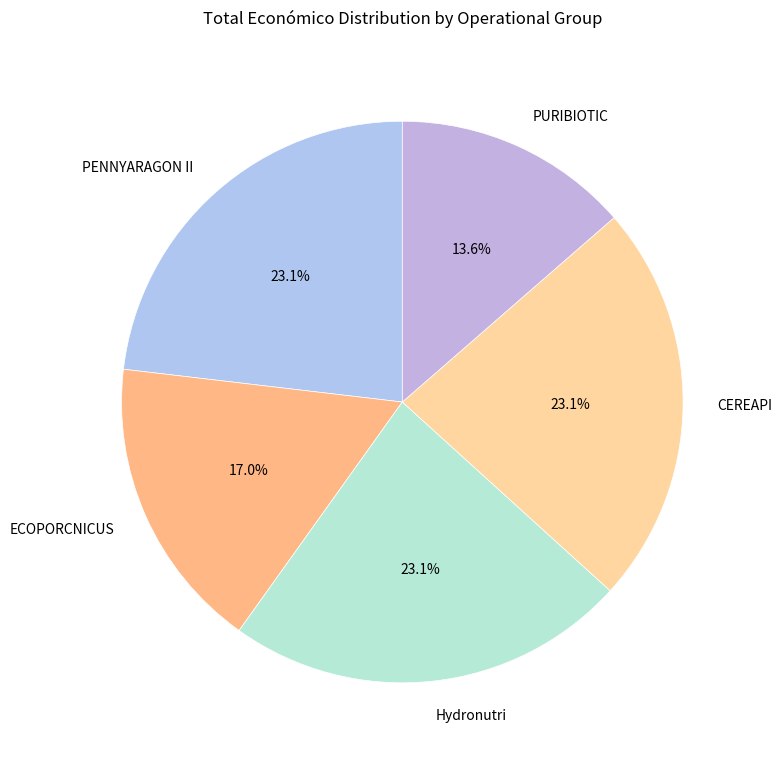

Count the number of slices in the pie.

5